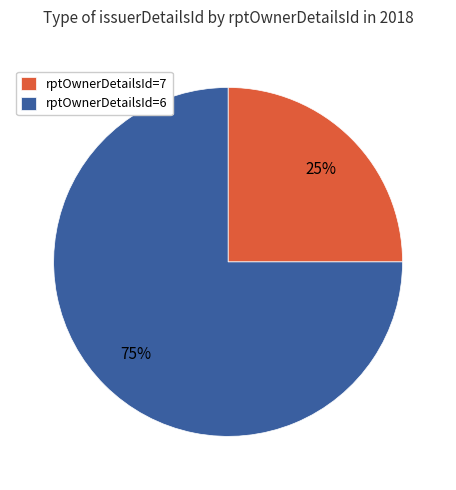

True or false: rptOwnerDetailsId=7 accounts for 34% of the total.

False